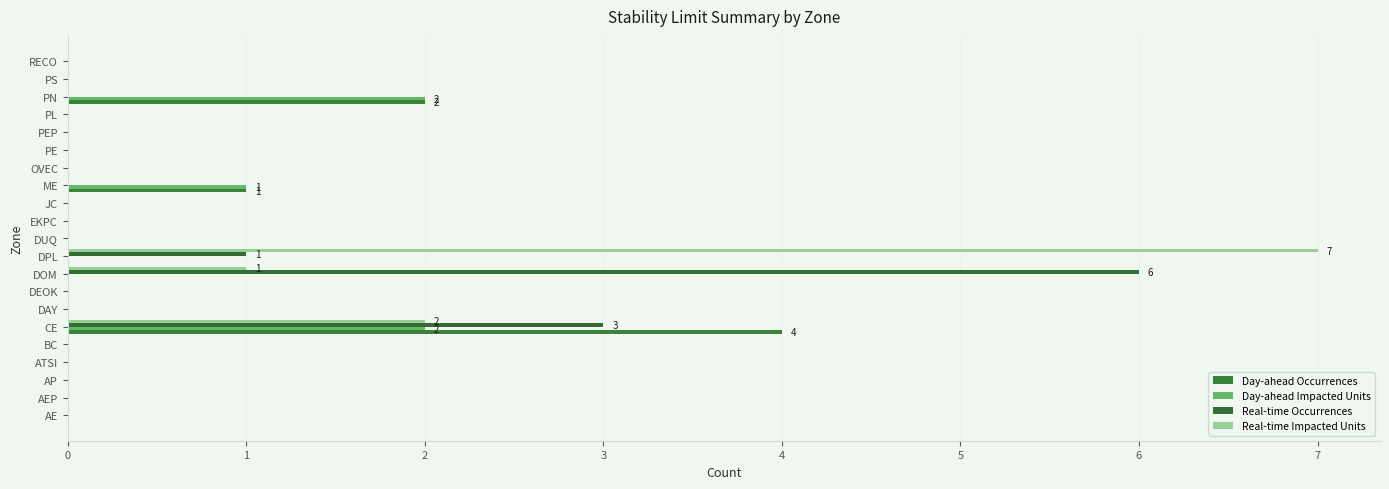

At how many categories does at least one series exceed 3?

3